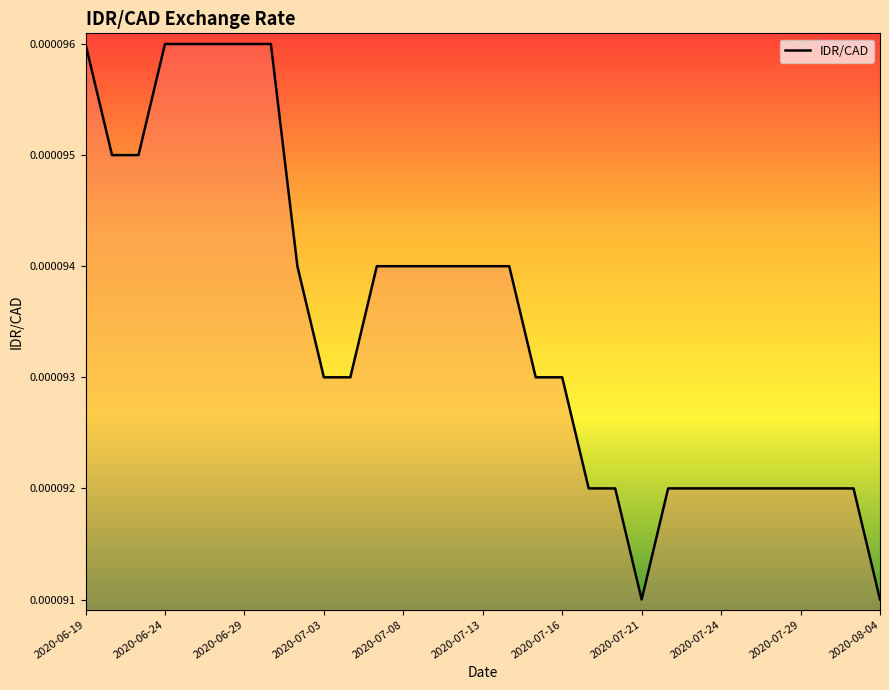

Which category has the lowest value across all series?

2020-07-21